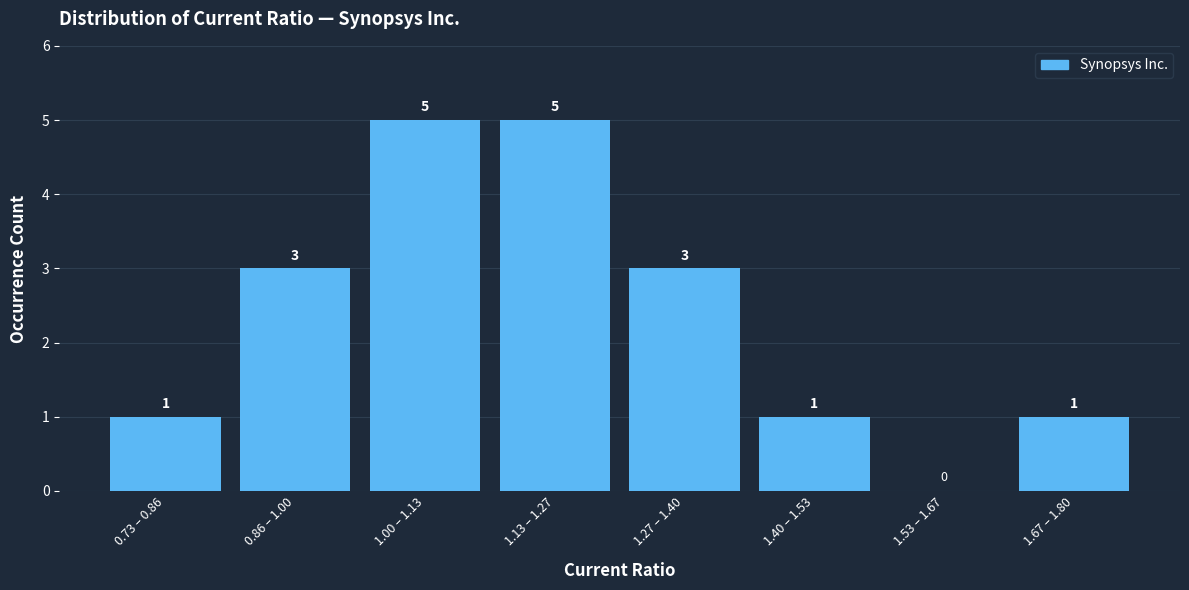

Reading left to right, list all the values displayed in this chart.

0.73 – 0.86=1	0.86 – 1.00=3	1.00 – 1.13=5	1.13 – 1.27=5	1.27 – 1.40=3	1.40 – 1.53=1	1.53 – 1.67=0	1.67 – 1.80=1